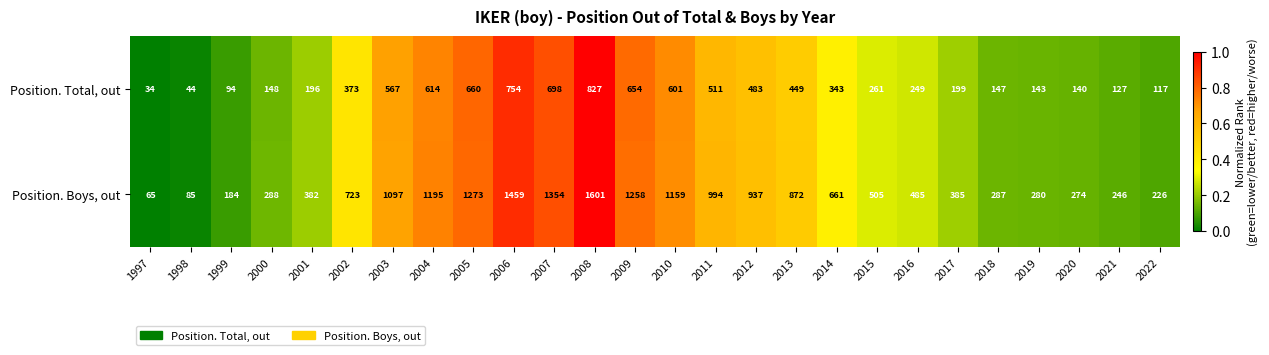

Which series has the widest spread of values?

Position. Boys, out